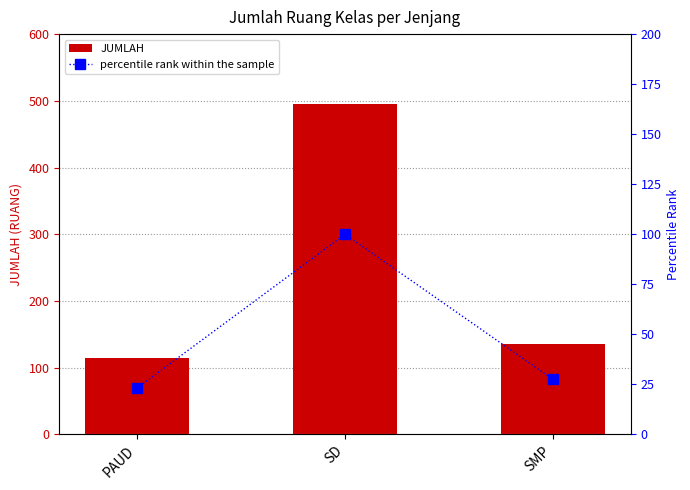

What are all the series names shown in the legend?

JUMLAH, percentile rank within the sample